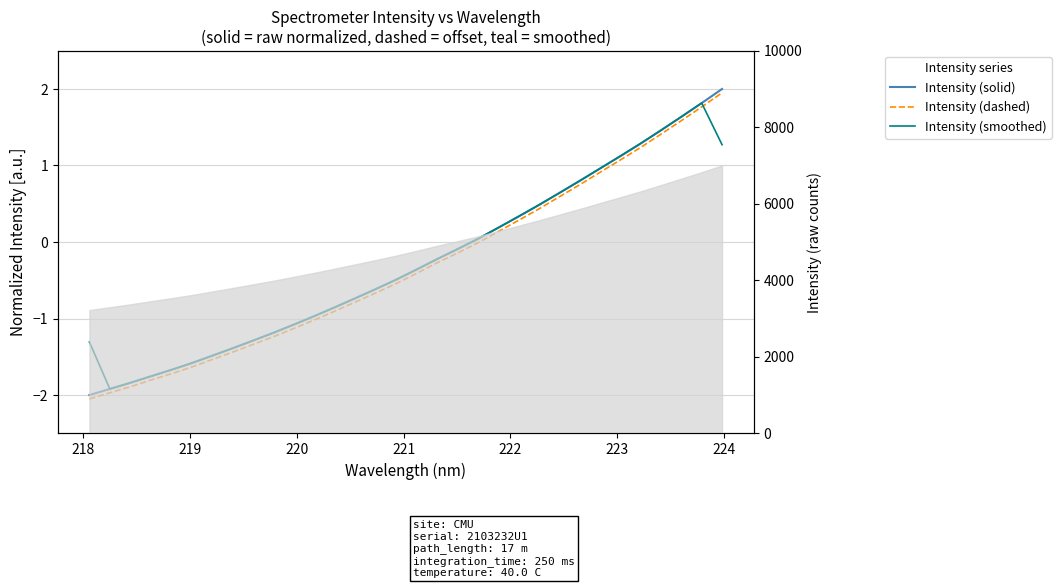

What is the value of the Intensity (solid) point at the 14th from the left?

-0.7